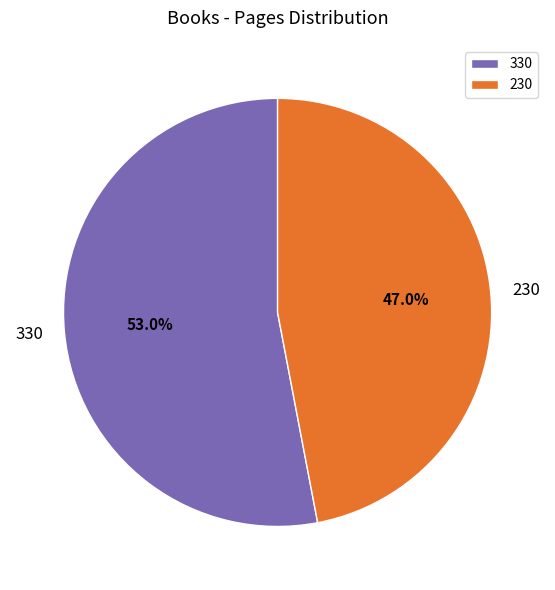

Is 330 the majority of the pie?

Yes